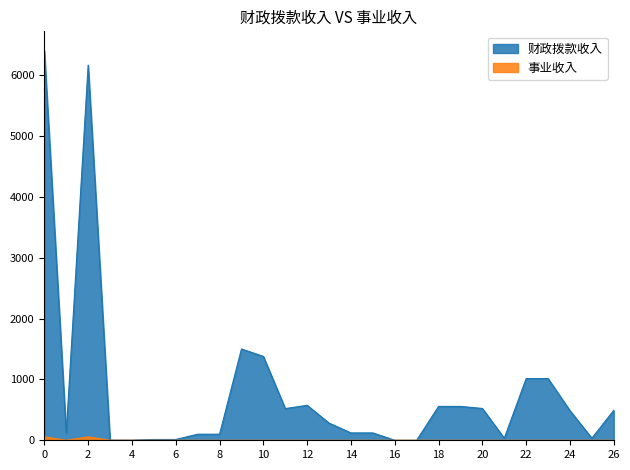

What is the sum of all 财政拨款收入 values?

22146.8